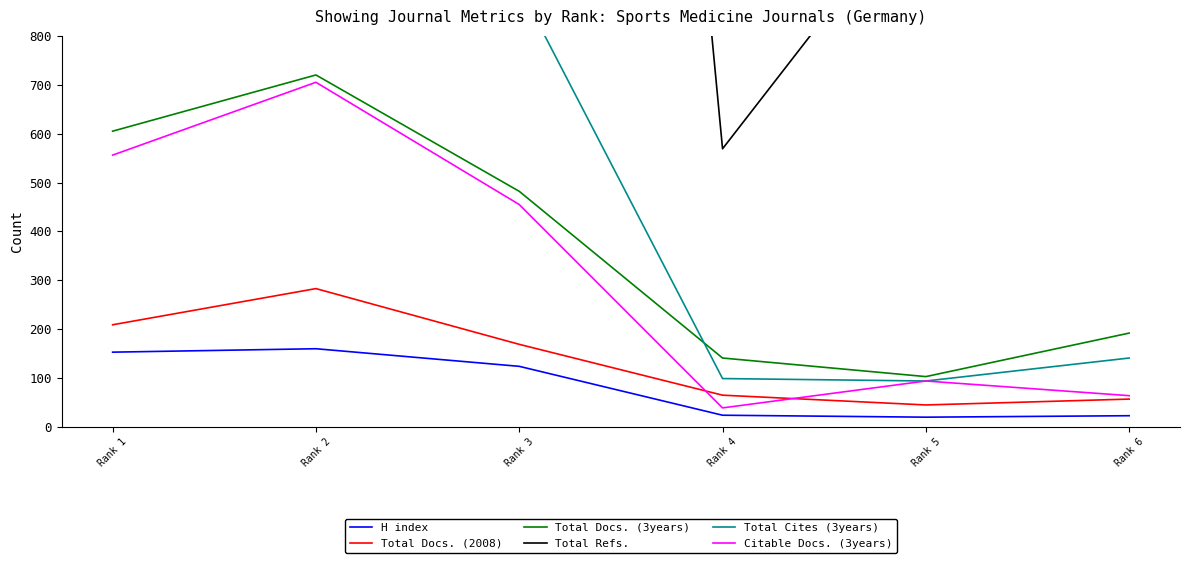

Reading left to right, list all the values displayed in this chart.

H index: Rank 1=153	Rank 2=160	Rank 3=124	Rank 4=24	Rank 5=20	Rank 6=23
Total Docs. (2008): Rank 1=209	Rank 2=283	Rank 3=169	Rank 4=65	Rank 5=45	Rank 6=57
Total Docs. (3years): Rank 1=605	Rank 2=720	Rank 3=482	Rank 4=141	Rank 5=103	Rank 6=192
Total Refs.: Rank 1=4761	Rank 2=9699	Rank 3=4961	Rank 4=569	Rank 5=1105	Rank 6=1399
Total Cites (3years): Rank 1=1254	Rank 2=1604	Rank 3=901	Rank 4=99	Rank 5=94	Rank 6=141
Citable Docs. (3years): Rank 1=556	Rank 2=705	Rank 3=455	Rank 4=39	Rank 5=94	Rank 6=64